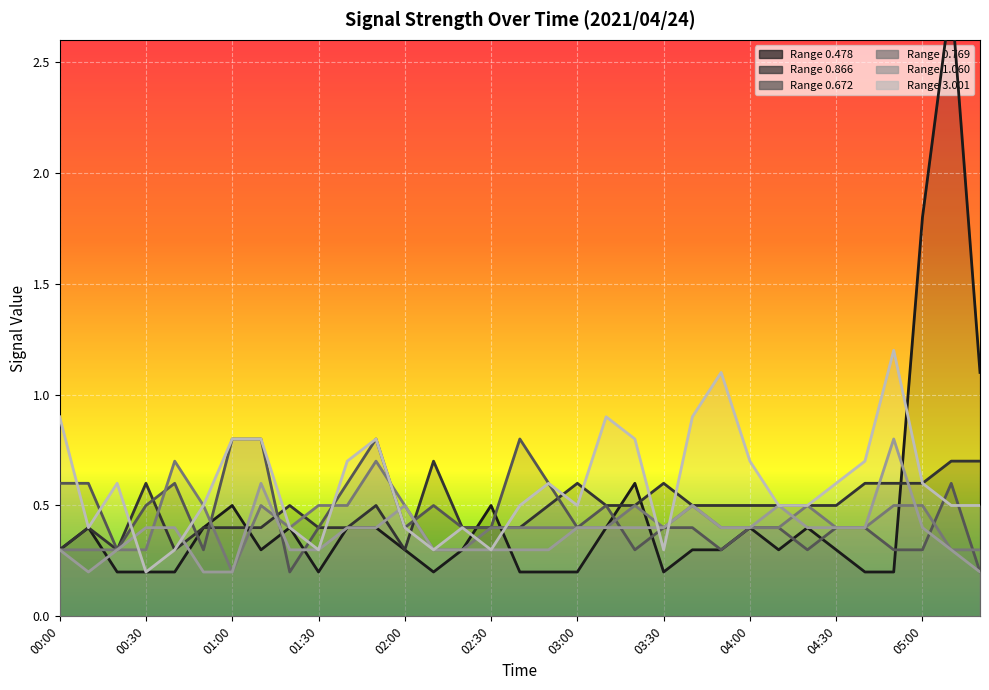

At which category is the sum across all series the highest?

05:10